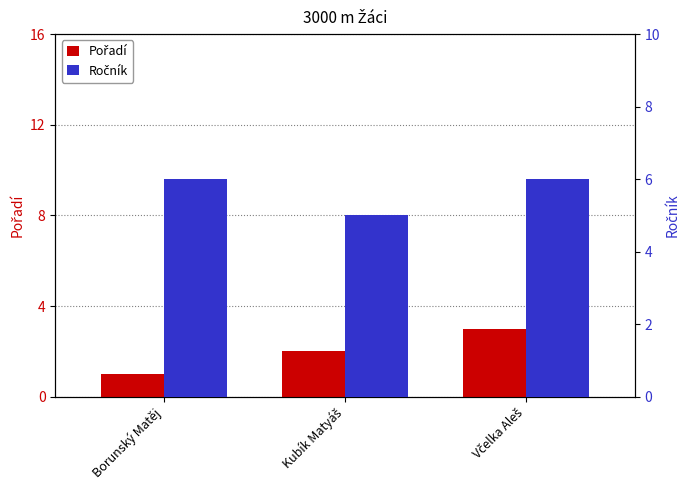

The value of Pořadí at Kubík Matyáš is 3. True or false?

False